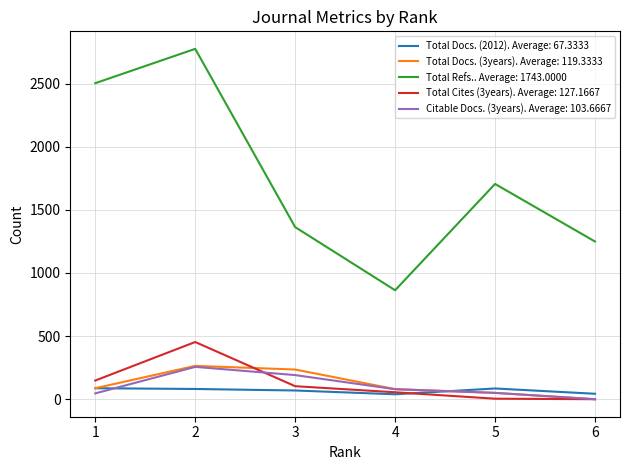

Does the chart display data point markers on the line(s)?

No